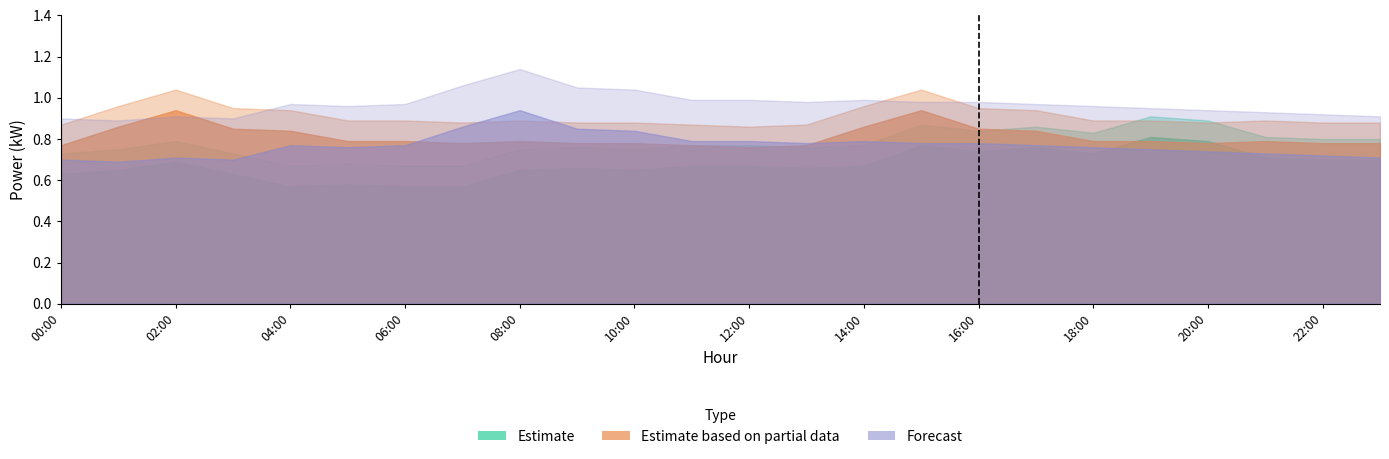

True or false: Estimate_partial_upper and Estimate cross at least once.

False